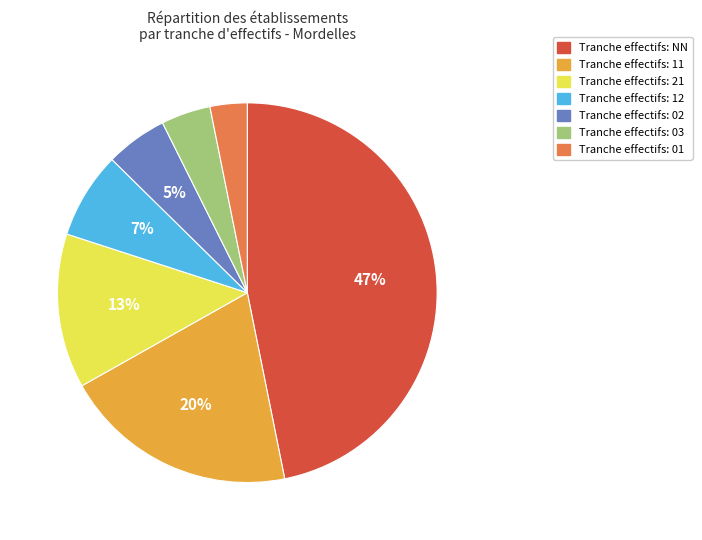

To the nearest percent, what is the difference between the largest and smallest slice percentages?

44%